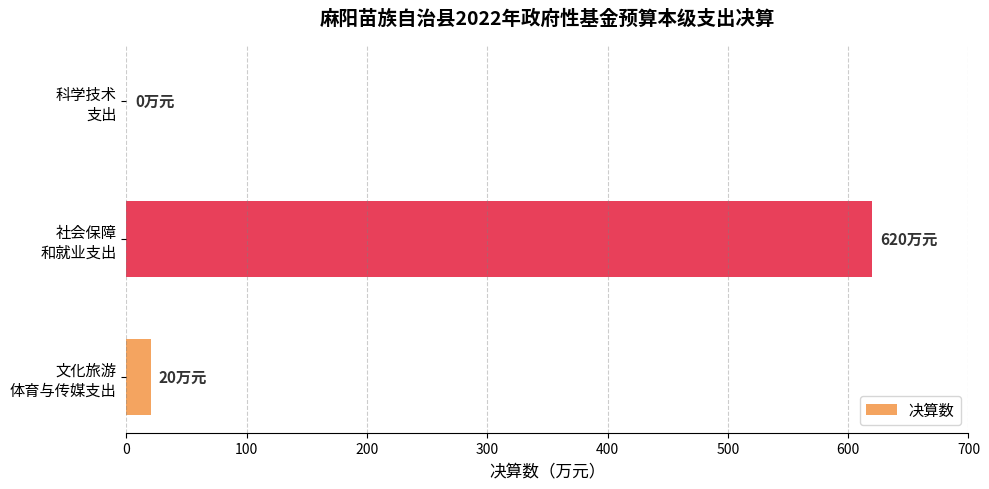

What is the sum of all values?

640